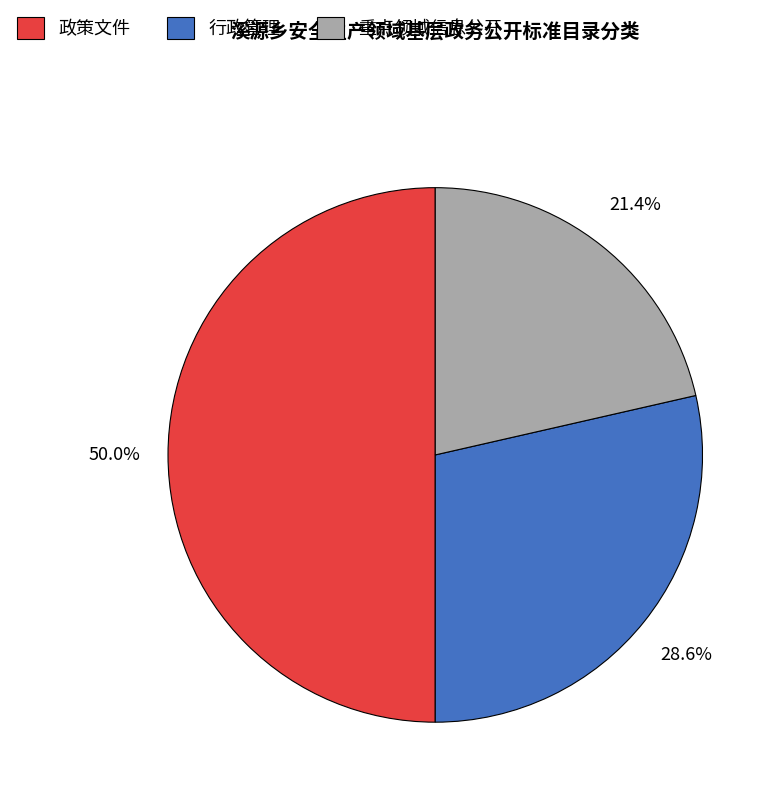

Which category has the biggest portion of the pie?

政策文件